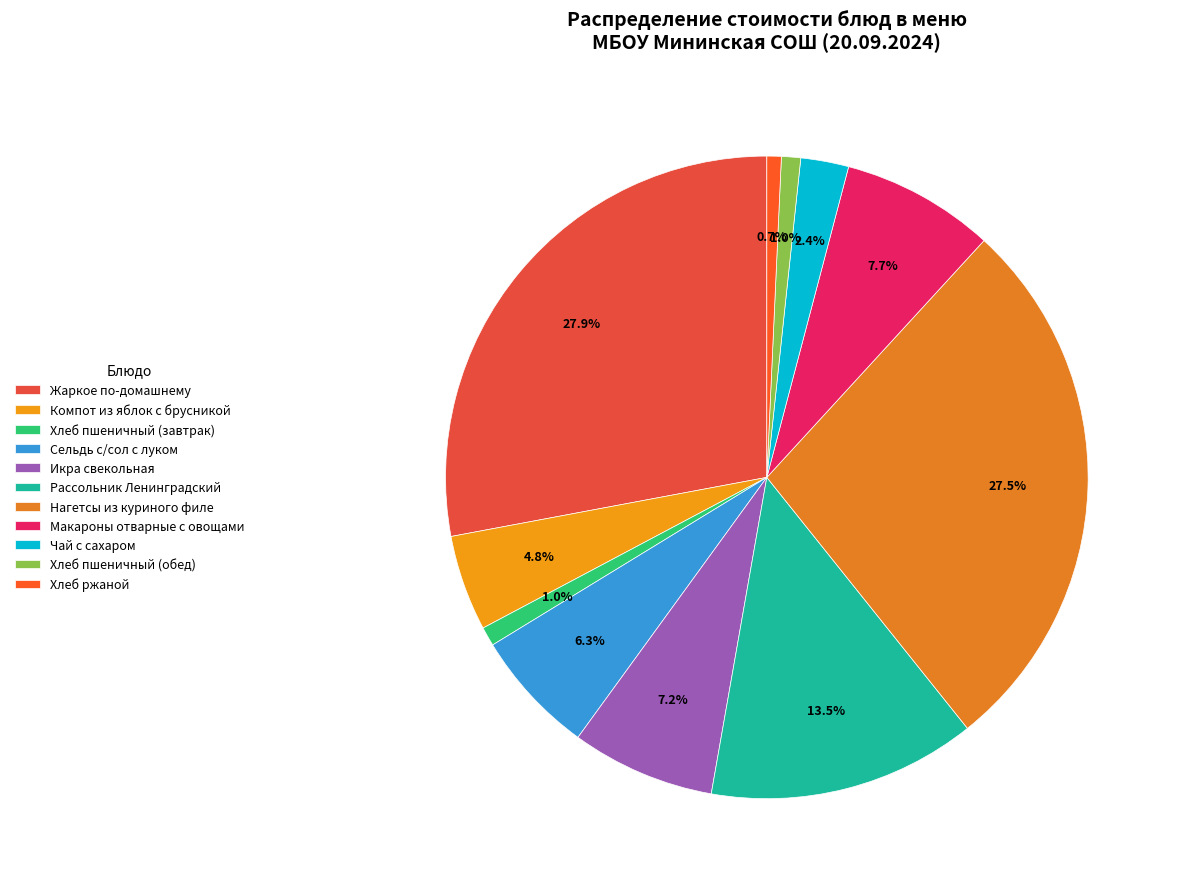

How many slices are in this pie chart?

11